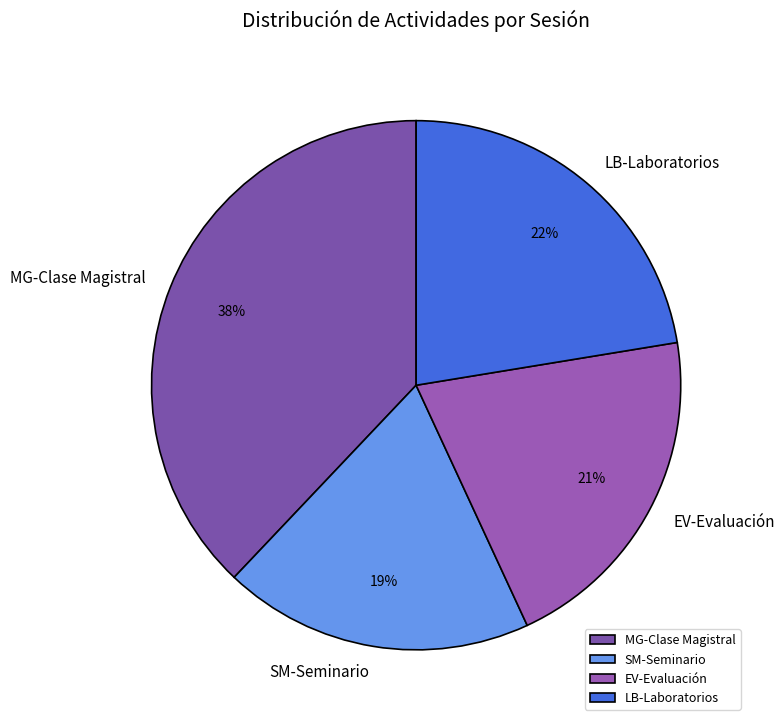

To the nearest percent, what portion does SM-Seminario represent?

19%